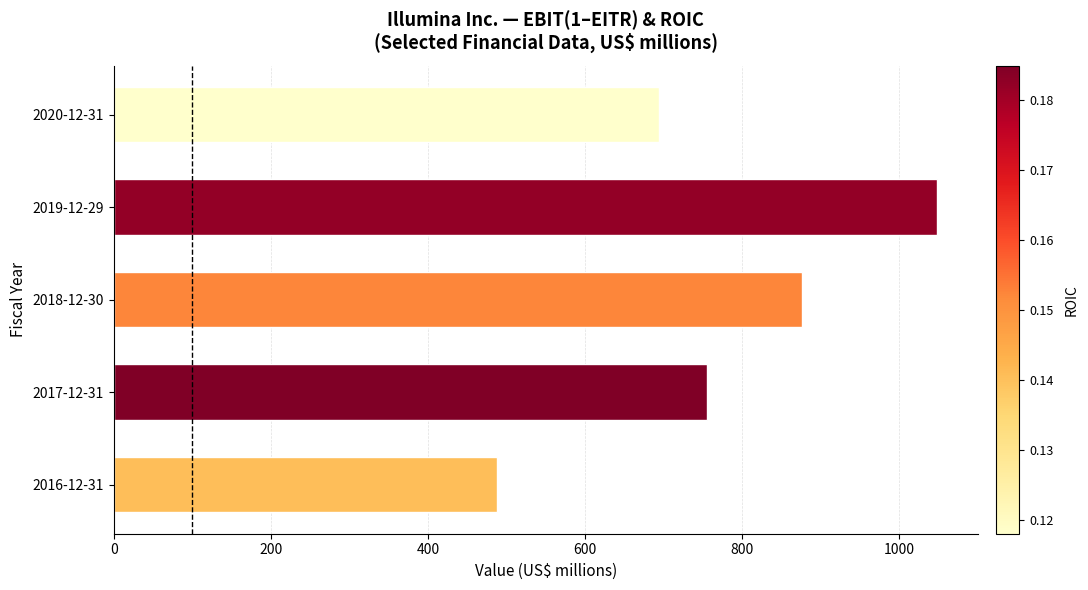

How many bars are there in total?

5